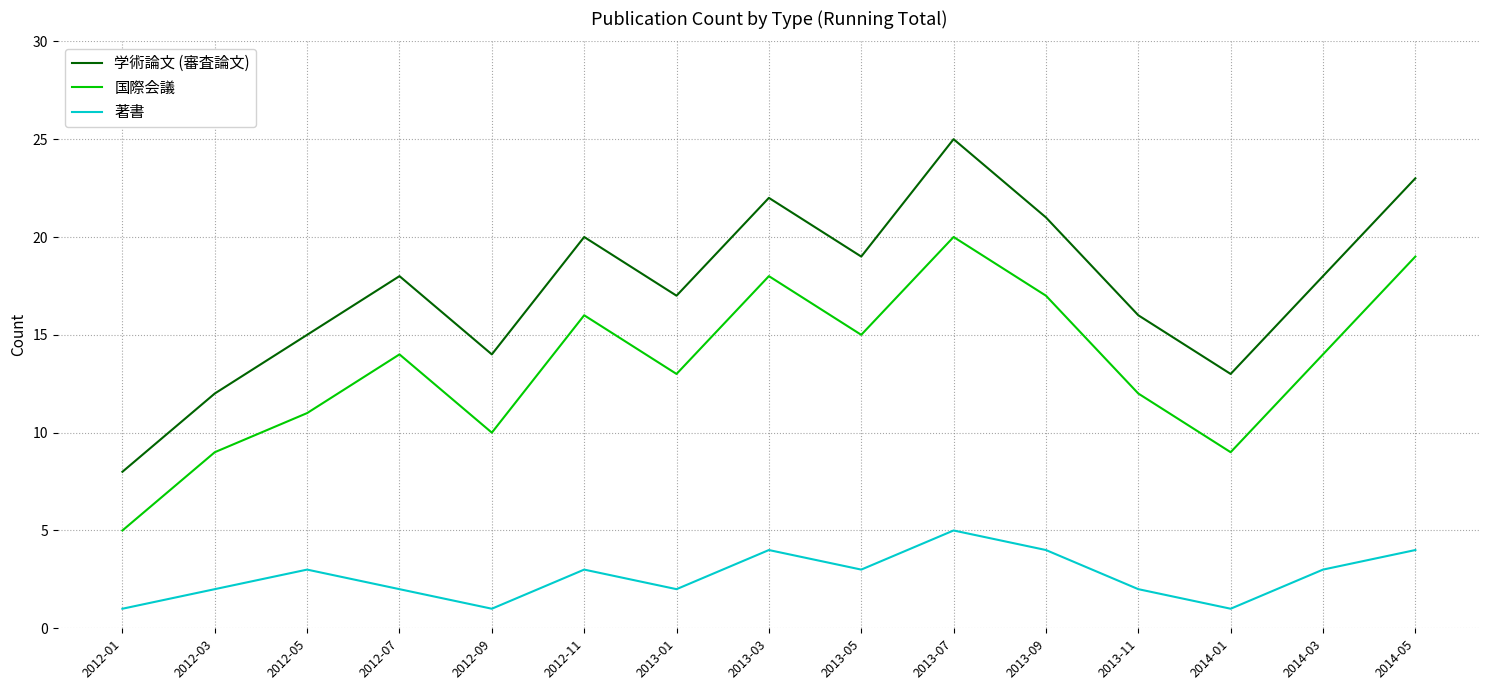

Which category has the lowest value in the 学術論文 (審査論文) series?

2012-01